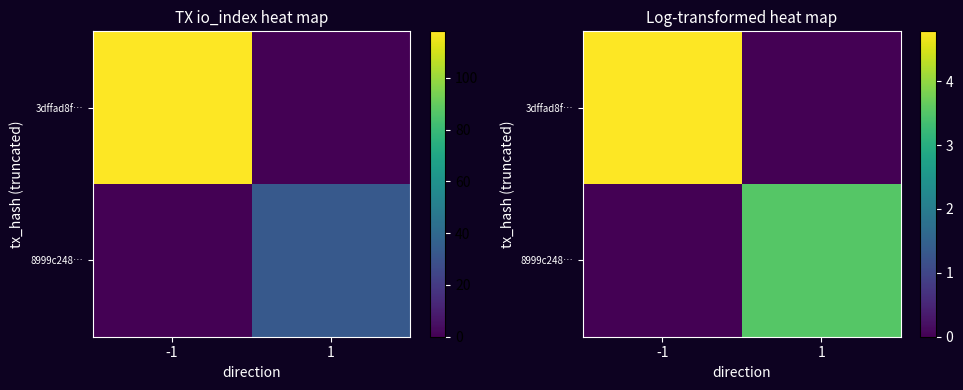

What is the sum of all 3dffad8f… values?

4.8